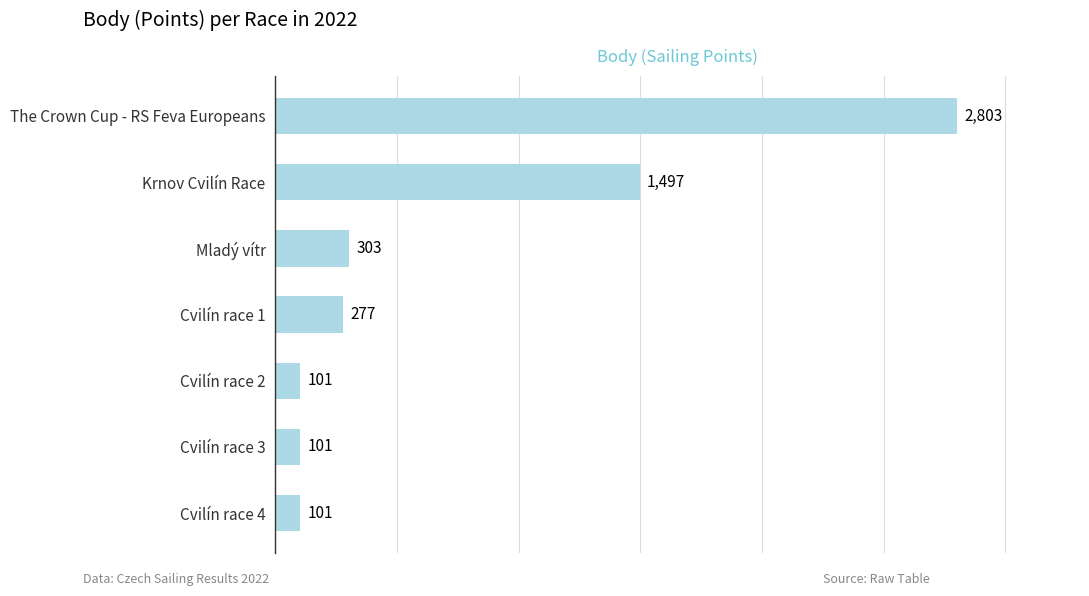

Is it true that the value at Cvilín race 4 is 101?

True